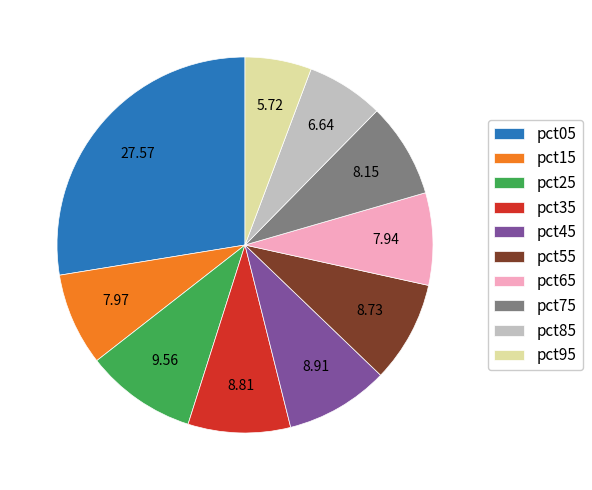

Between pct05 and pct35, which is larger?

pct05